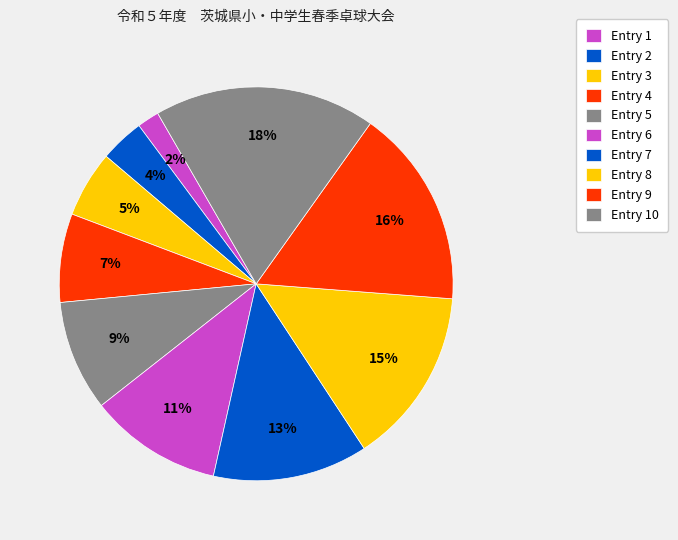

How many segments does this pie chart have?

10